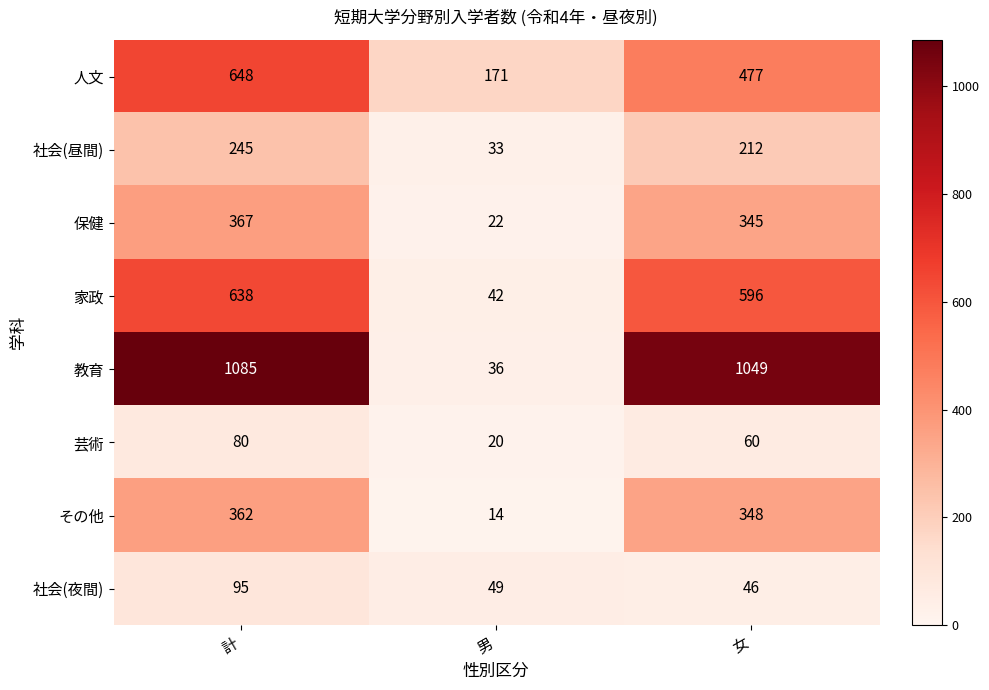

What is the difference between the 社会(夜間) values at 男 and 女?

3